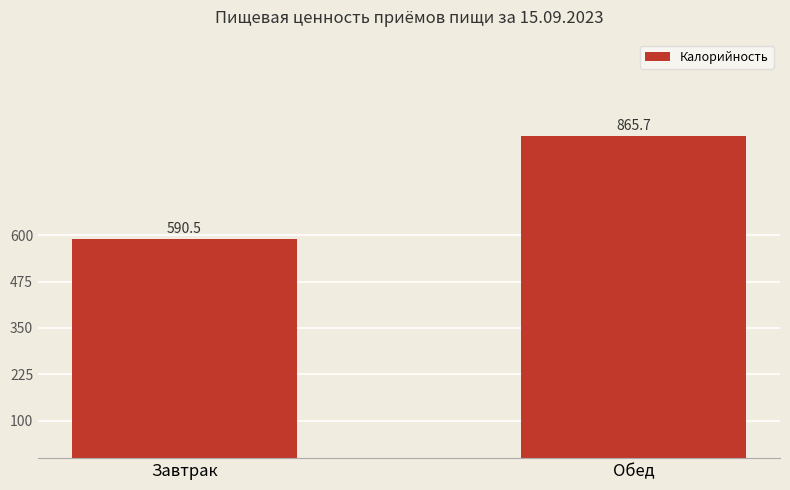

Are the bars grouped side by side (vs. stacked)?

No